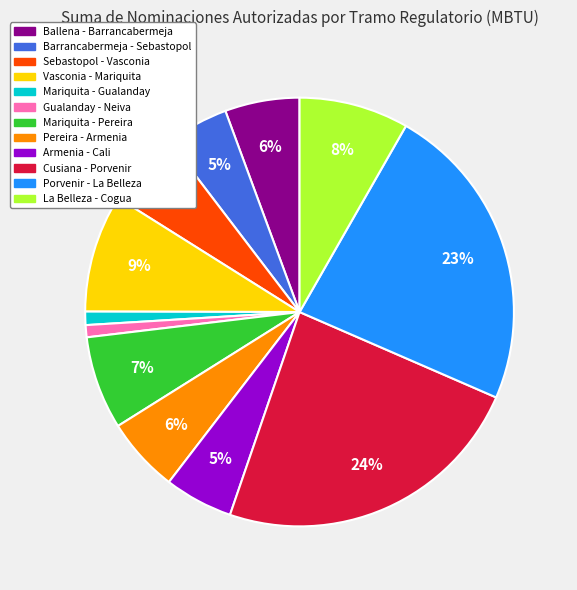

What percentage is the Vasconia - Mariquita slice, to the nearest percent?

9%